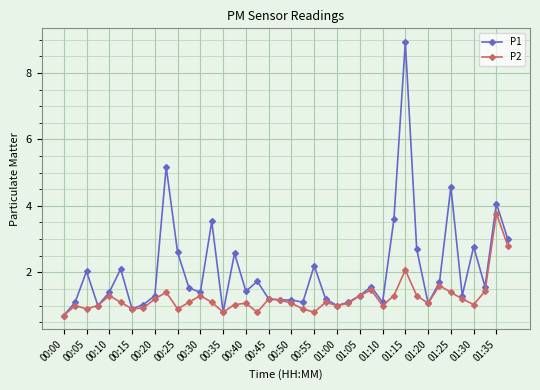

Which series has the largest range (max minus min)?

P1